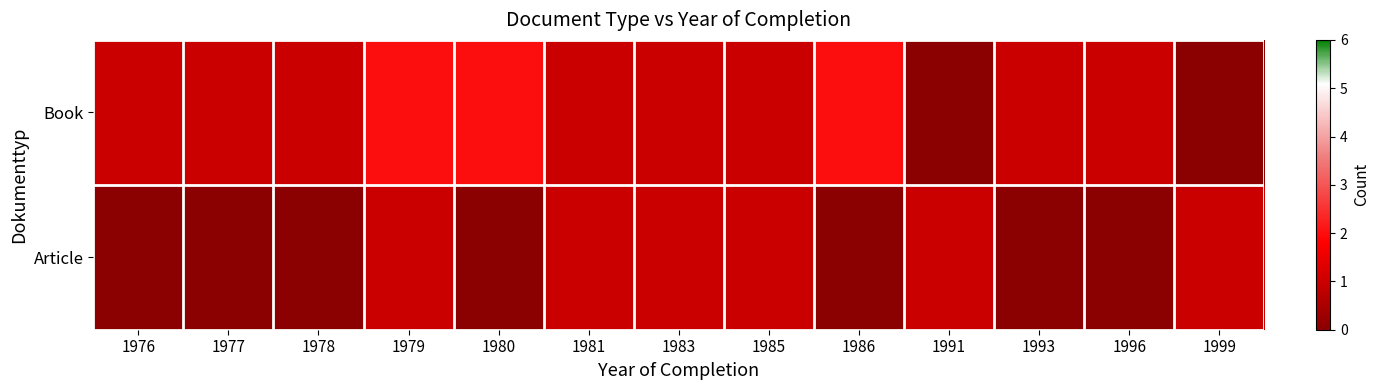

Which category has the lowest value across all series?

1991